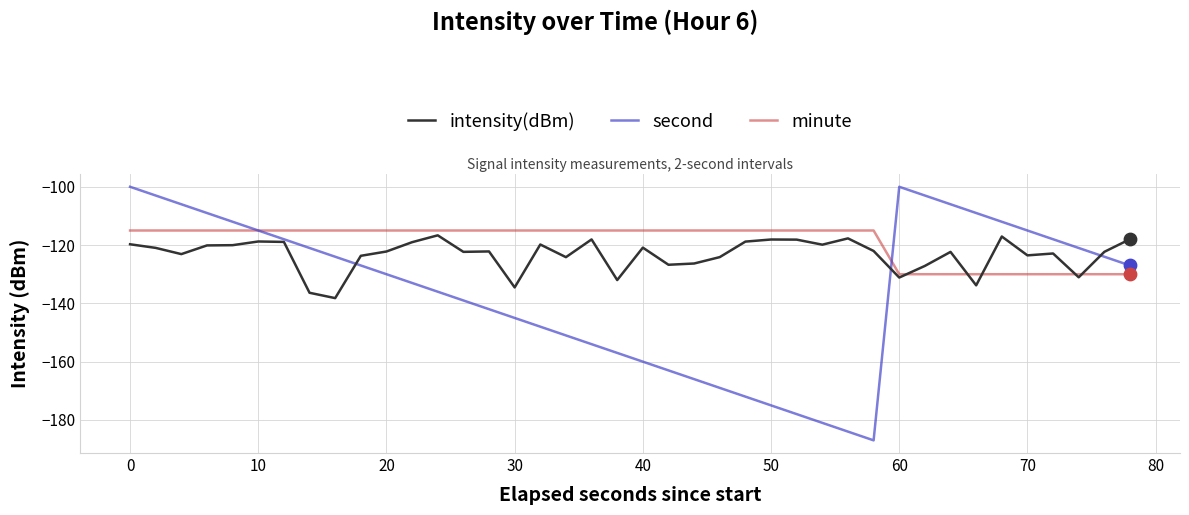

What are all the series names shown in the legend?

intensity(dBm), second, minute